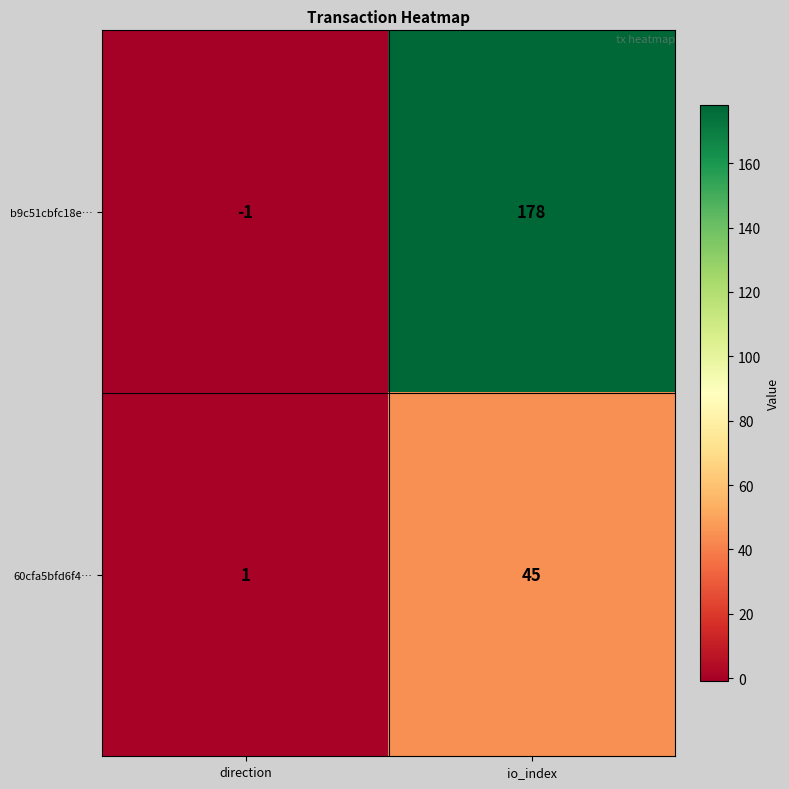

What is the difference between the highest and lowest values at io_index?

133